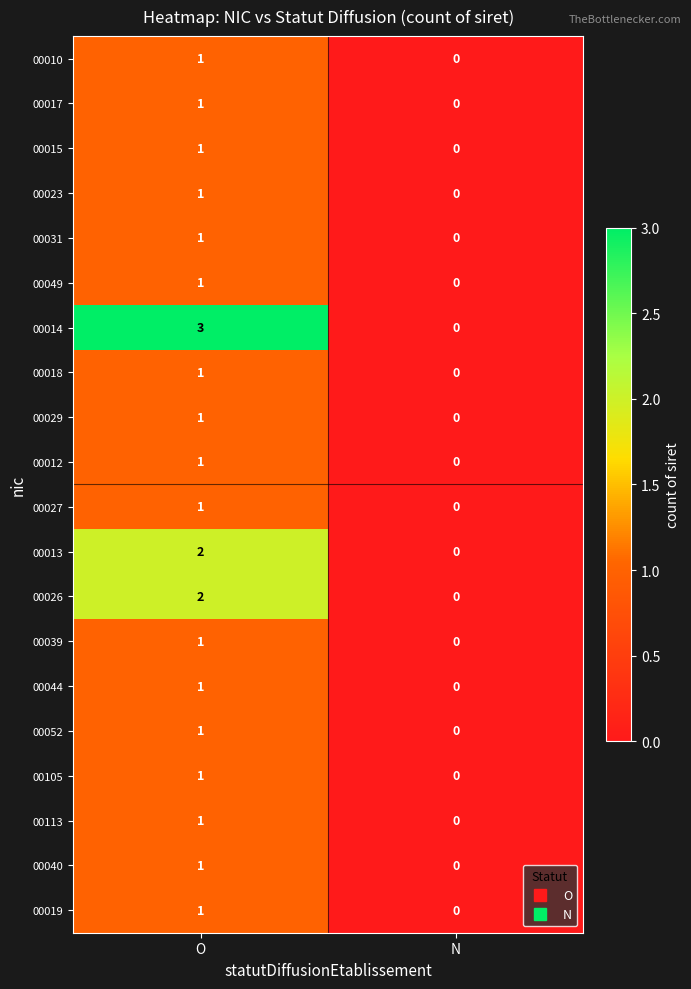

List the labels in order of 00018 value, largest first.

O, N